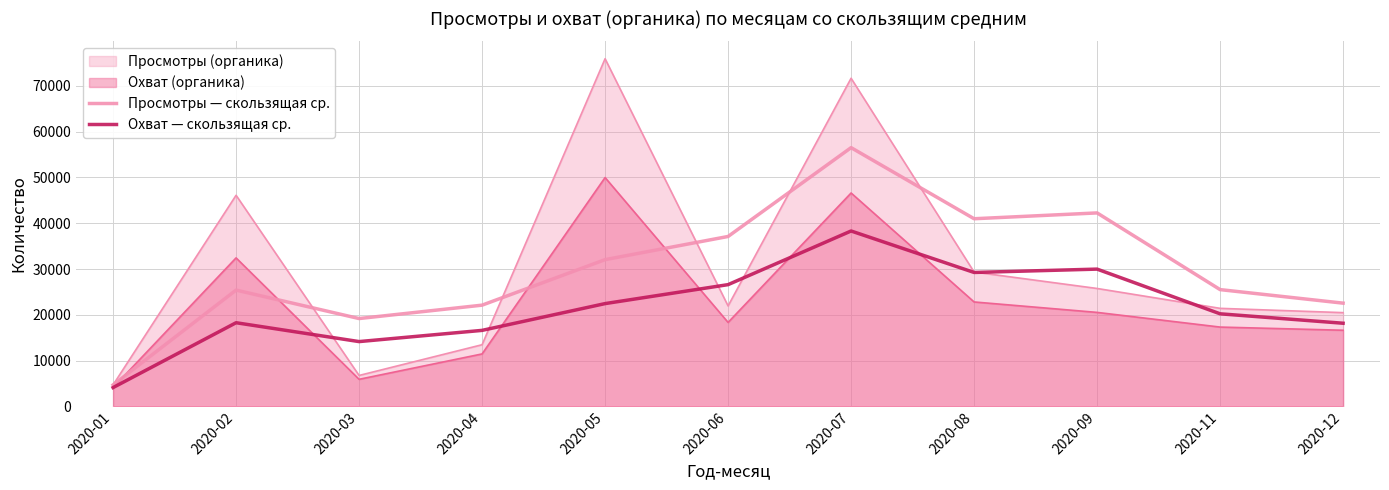

True or false: Просмотры — скользящая ср. and Охват — скользящая ср. intersect in this chart.

False